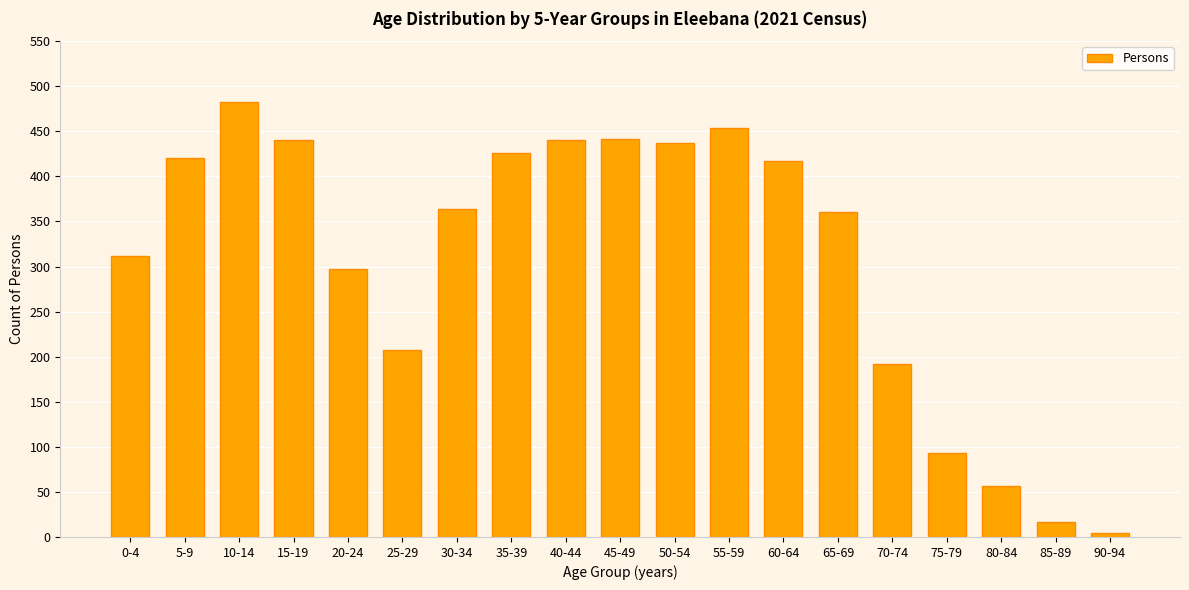

Does the chart contain any negative values?

No